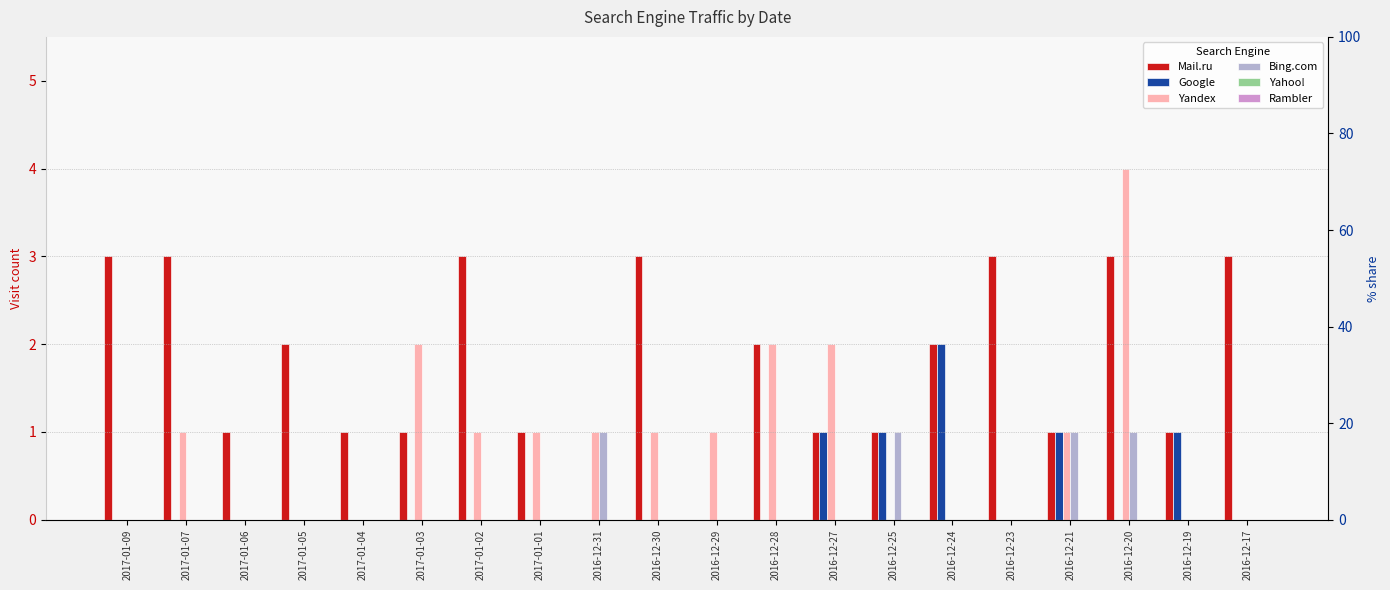

What is the maximum value for Mail.ru?

3